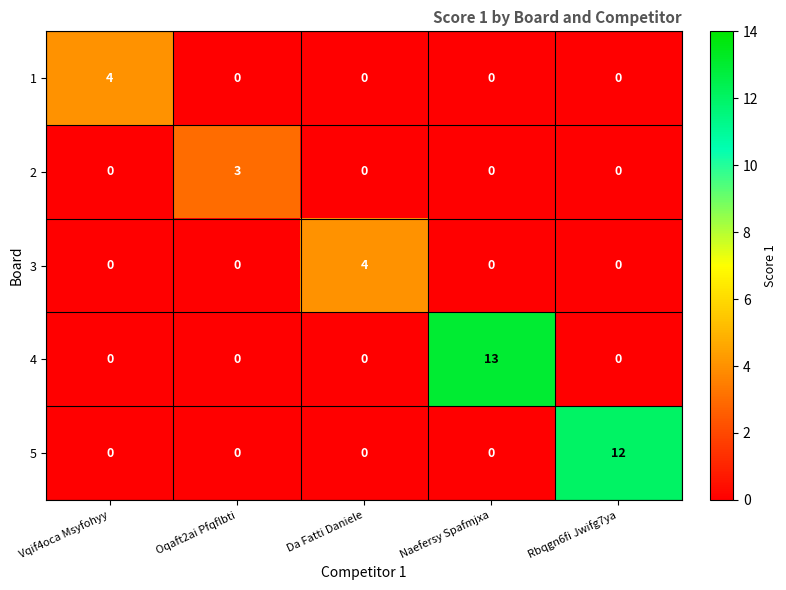

What is the total value across all series at Rbqgn6fi Jwifg7ya?

12